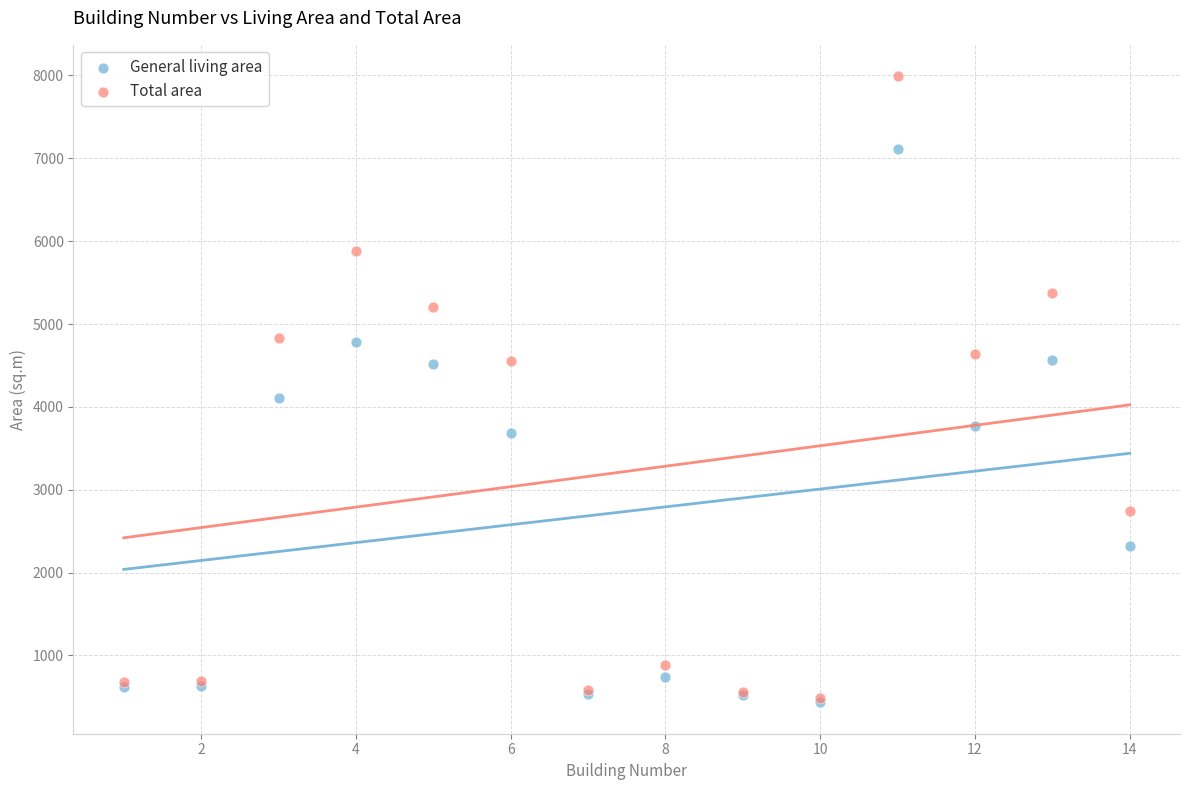

Across all series, what Y value is closest to 4212?

4110.0